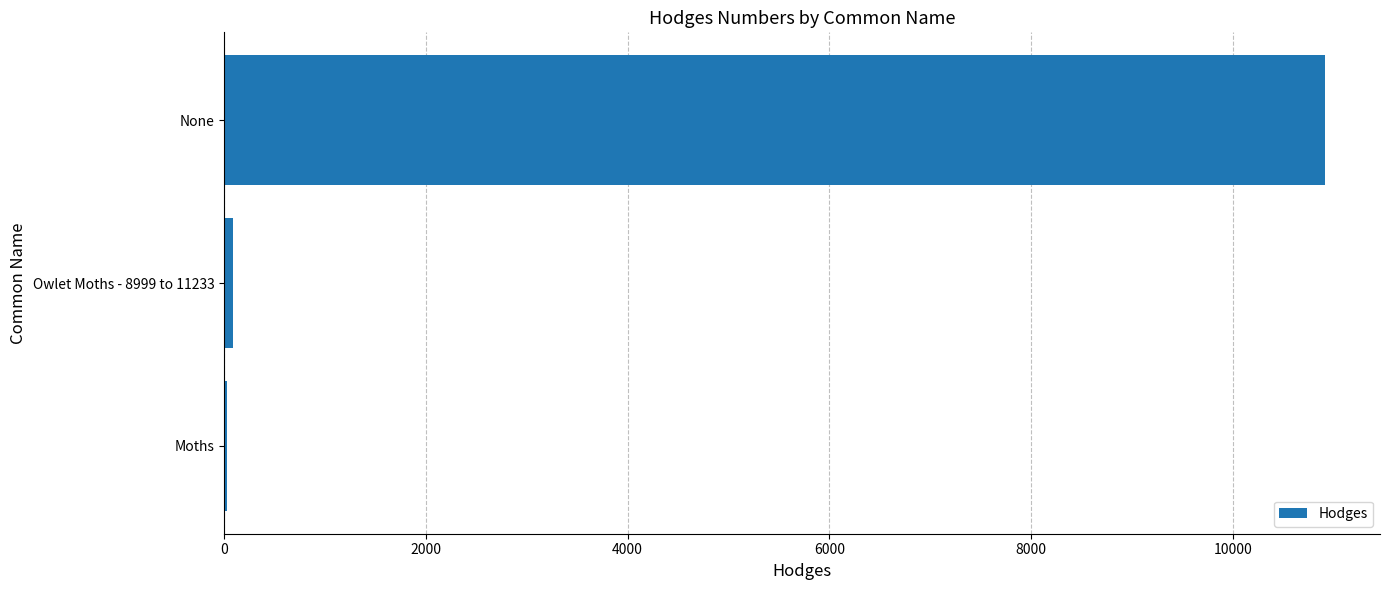

At which category does the chart reach its peak across all series?

None